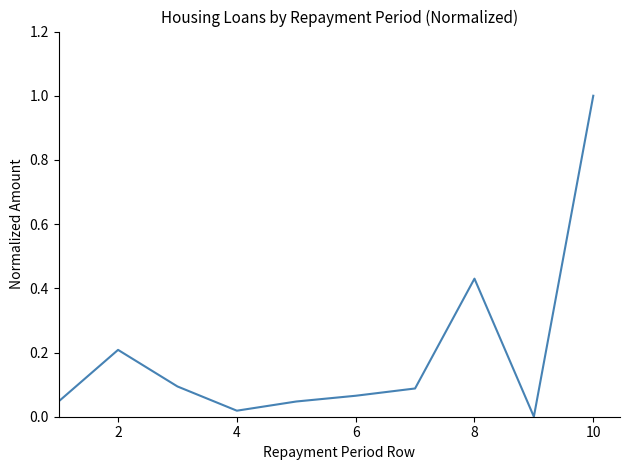

Does the chart display data point markers on the line(s)?

No